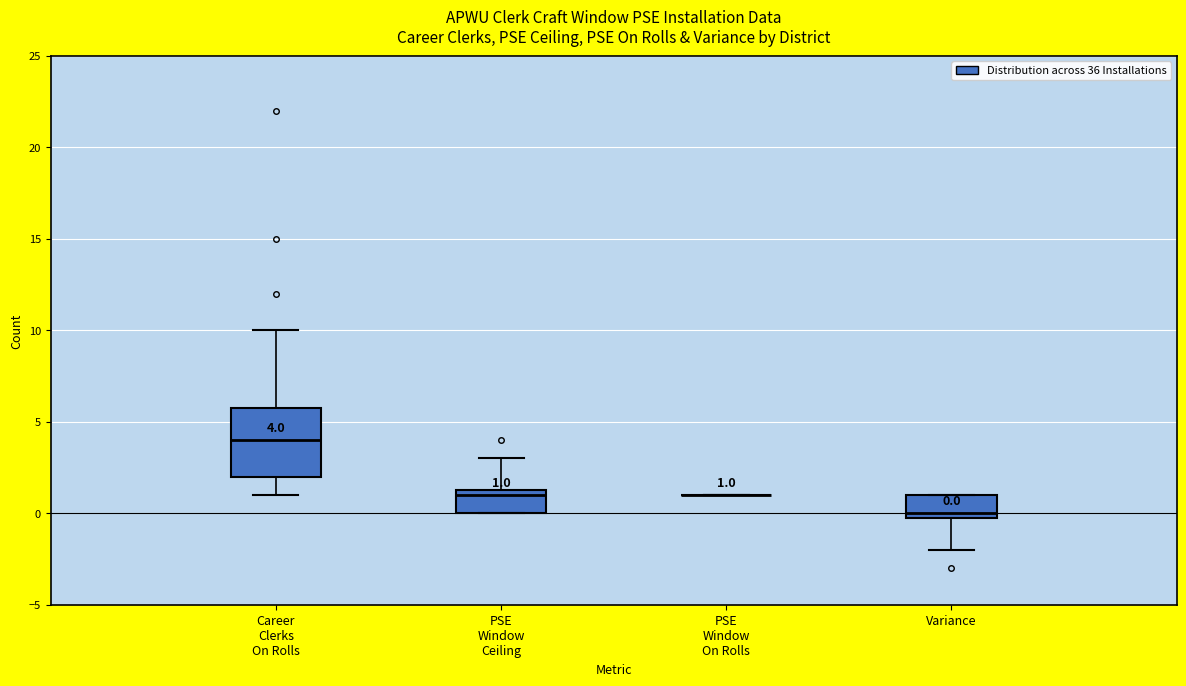

Comparing the boxes themselves (not the whiskers), which one is the tallest?

Career Clerks On Rolls